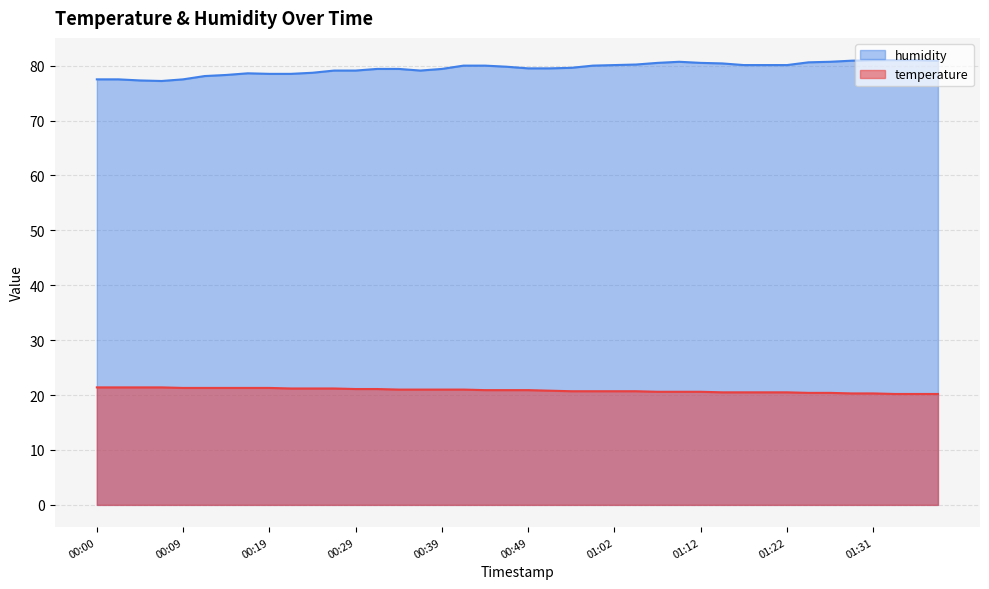

True or false: humidity has a value of 80.9 at 01:39.

True